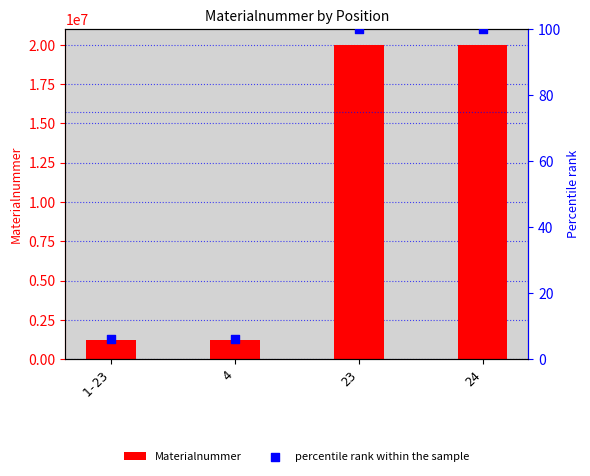

What is the total value across all series at 1-23?

1221263.1